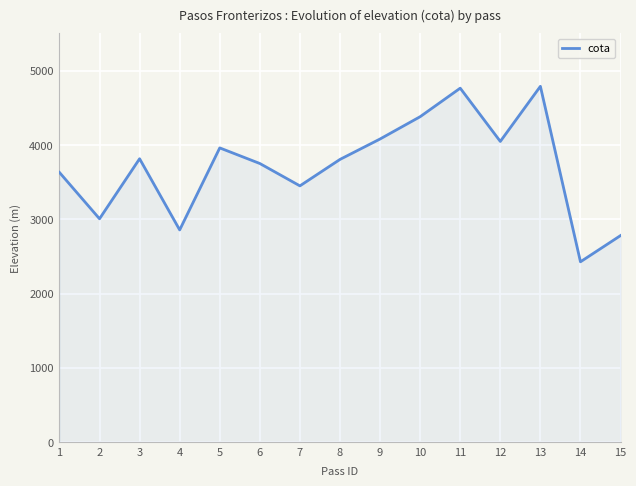

The value at 10 is 2466. True or false?

False